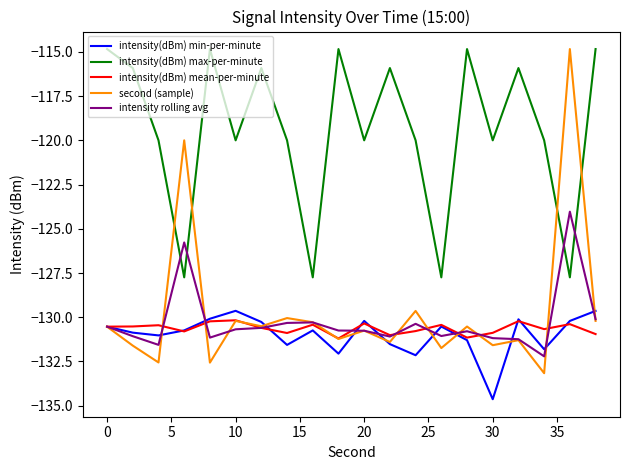

True or false: intensity rolling avg and intensity(dBm) max-per-minute intersect in this chart.

True